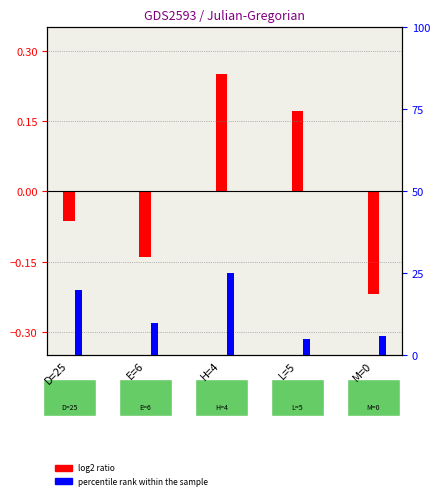

Which series has the largest total across all categories?

percentile rank within the sample